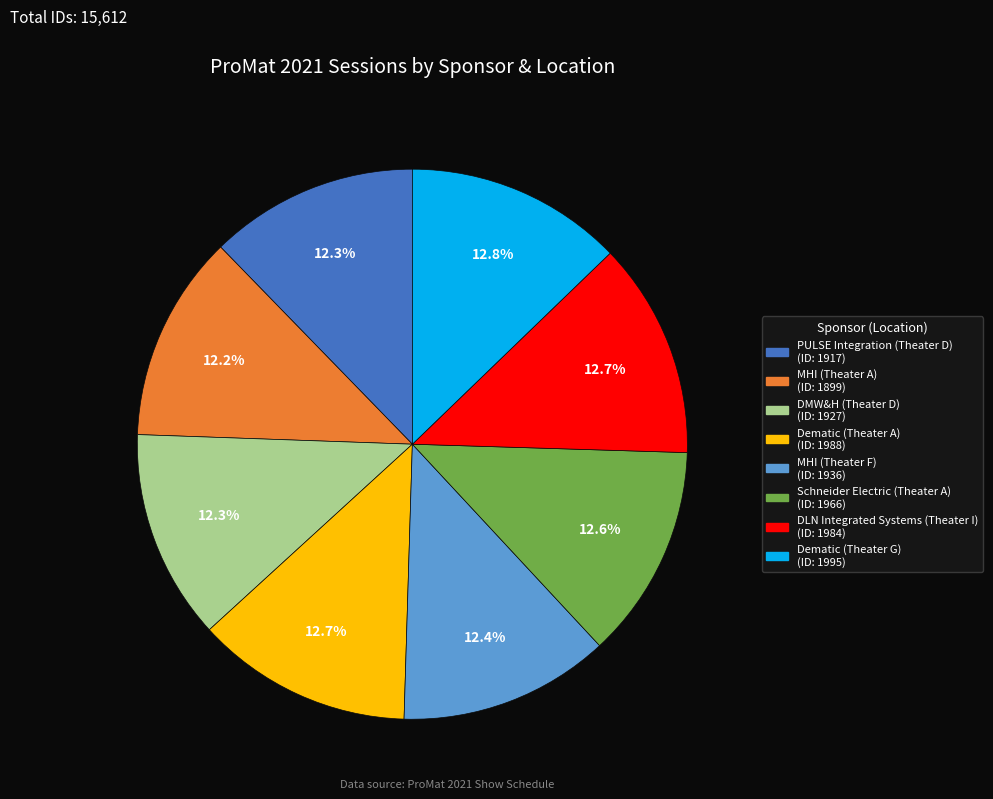

Combined, what portion of the pie is Schneider Electric (Theater A) and Dematic (Theater A)?

25.3%